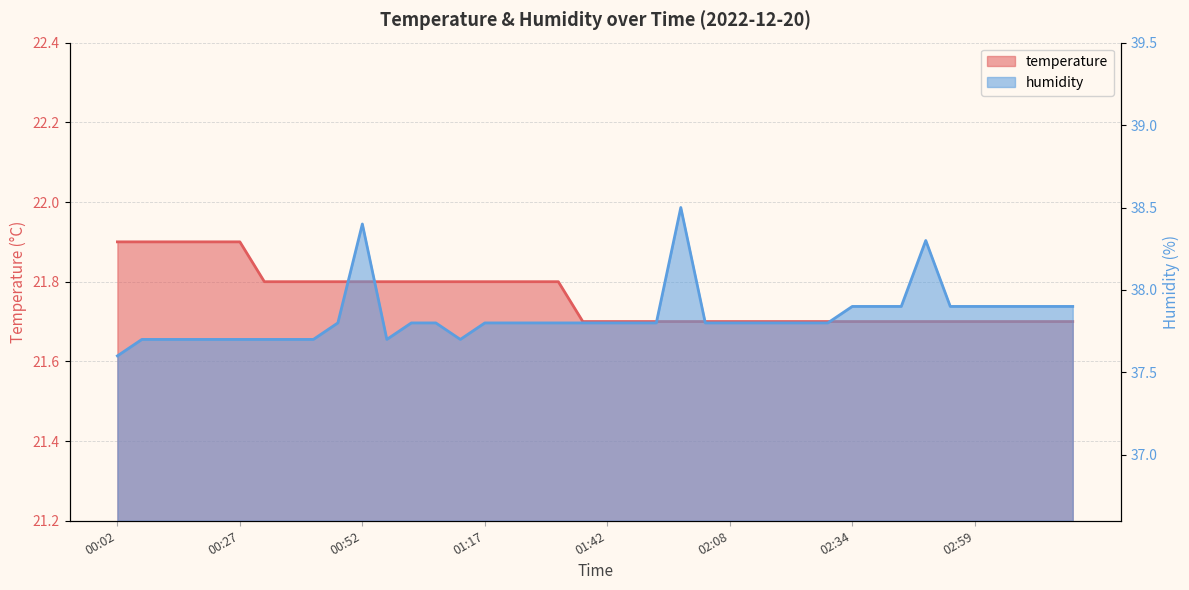

How many distinct data groups are displayed?

2